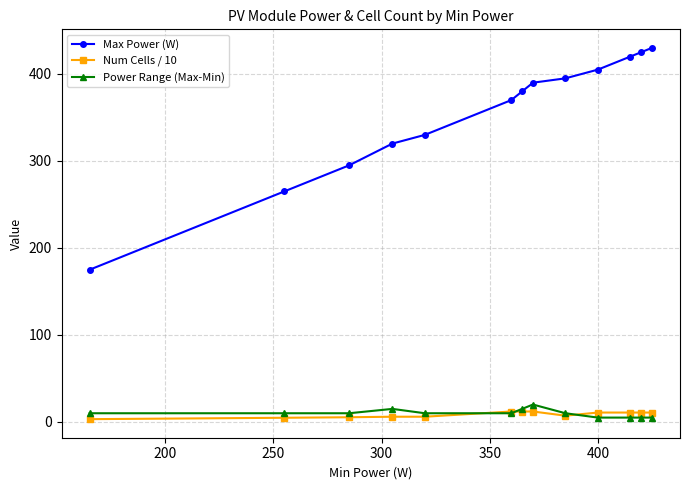

What are all the series names shown in the legend?

Max Power (W), Num Cells / 10, Power Range (Max-Min)